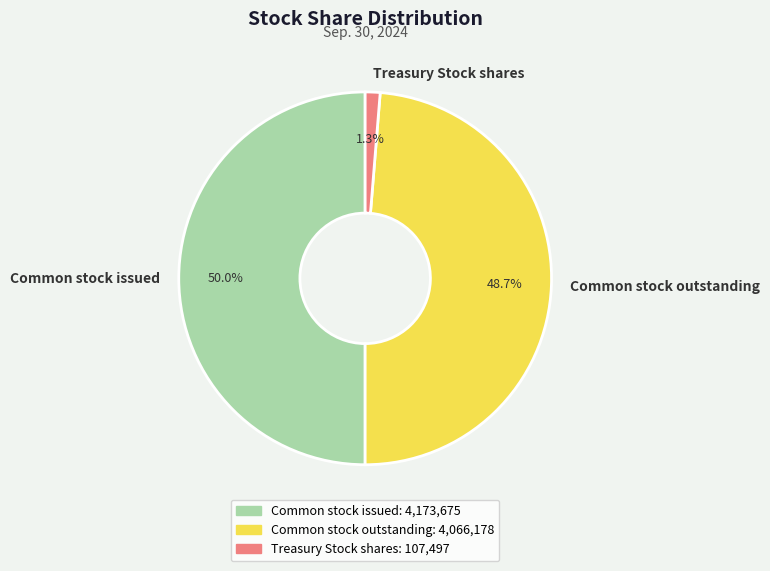

Does Common stock outstanding account for over 50% of the chart?

No